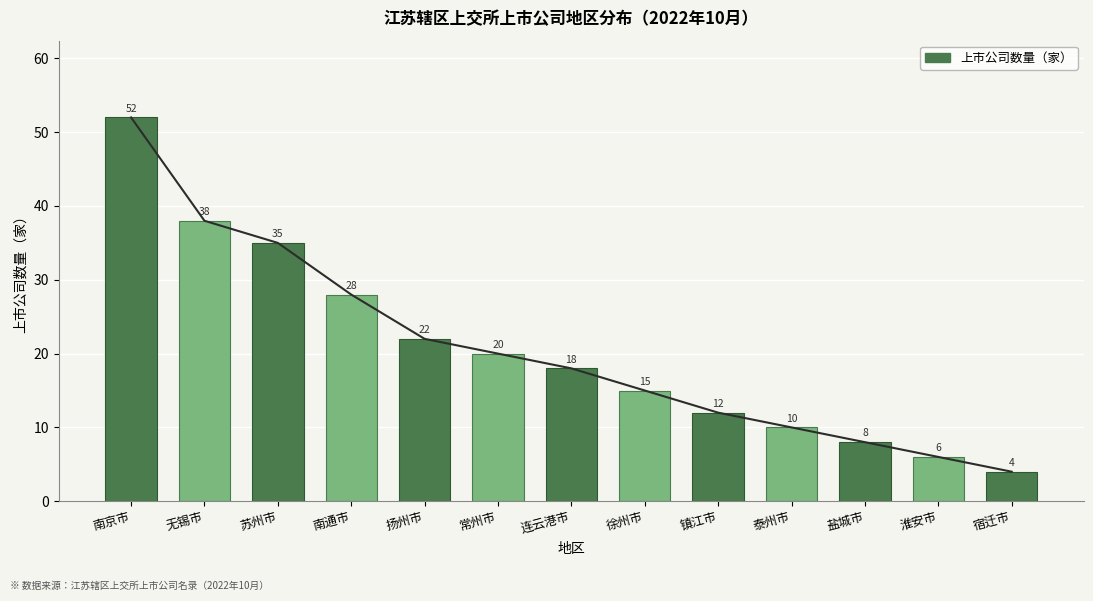

Count the number of data series in this chart.

1